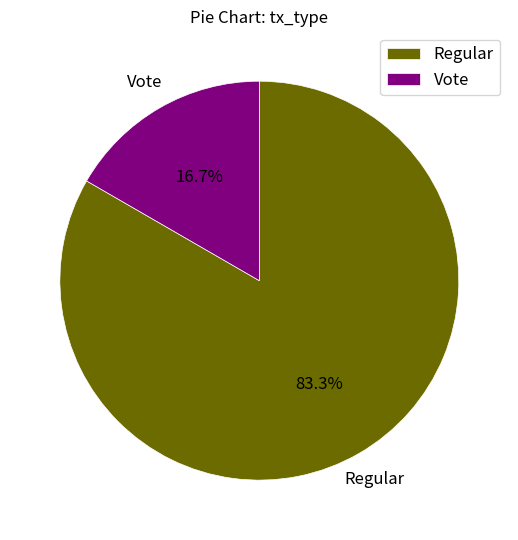

To the nearest percent, what is the difference between the largest and smallest slice percentages?

67%